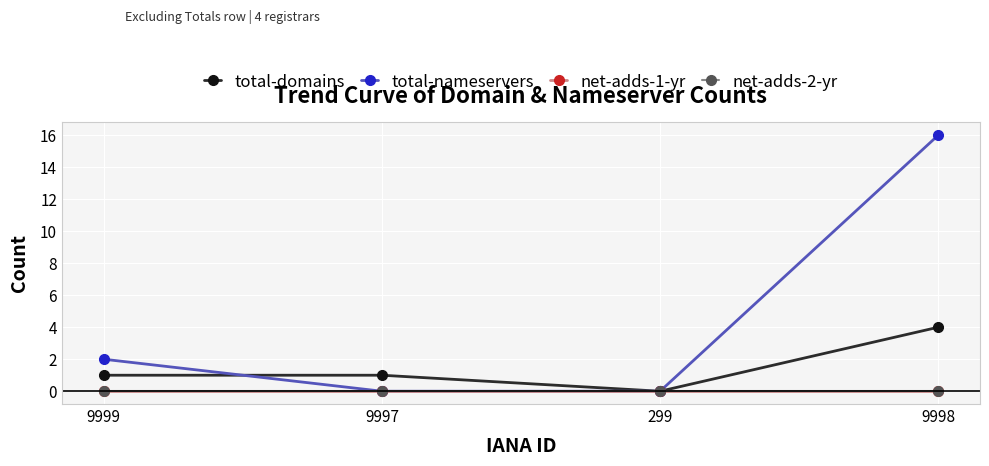

At how many categories does at least one series exceed 8?

1